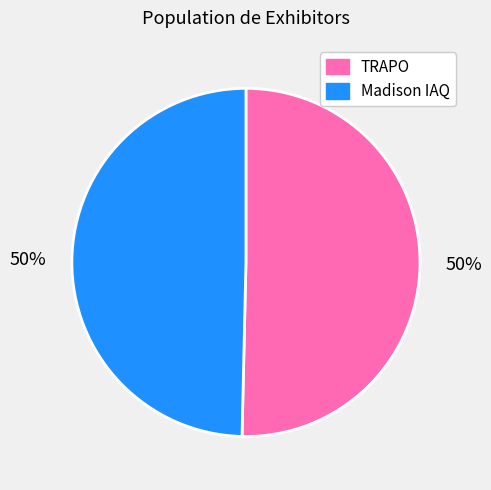

How many segments does this pie chart have?

2